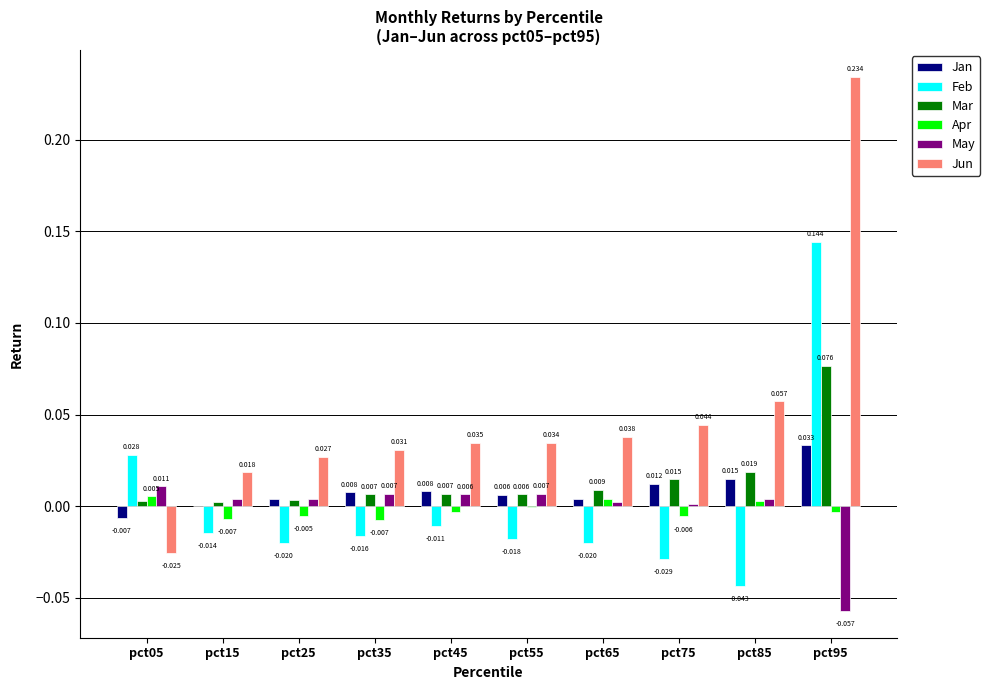

How many distinct data groups are displayed?

6